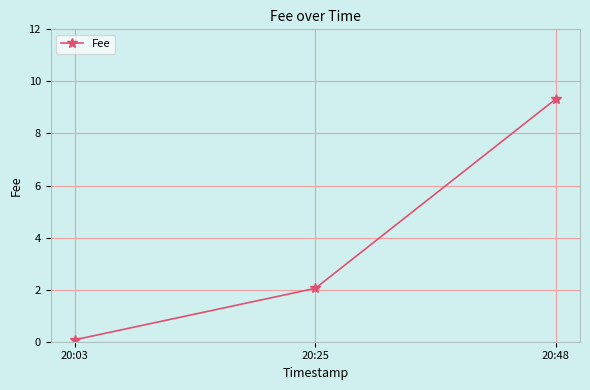

What is the change in value from 20:03 to 20:48?

+9.3